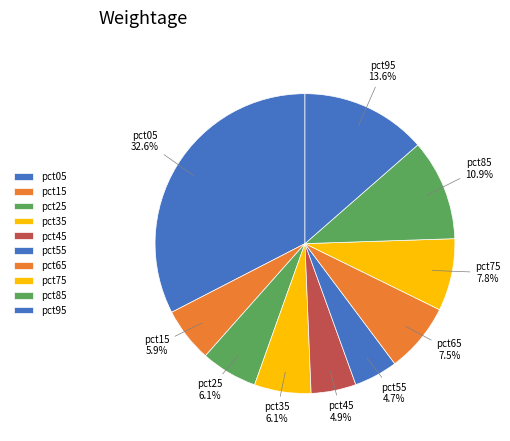

How many slices are in this pie chart?

10